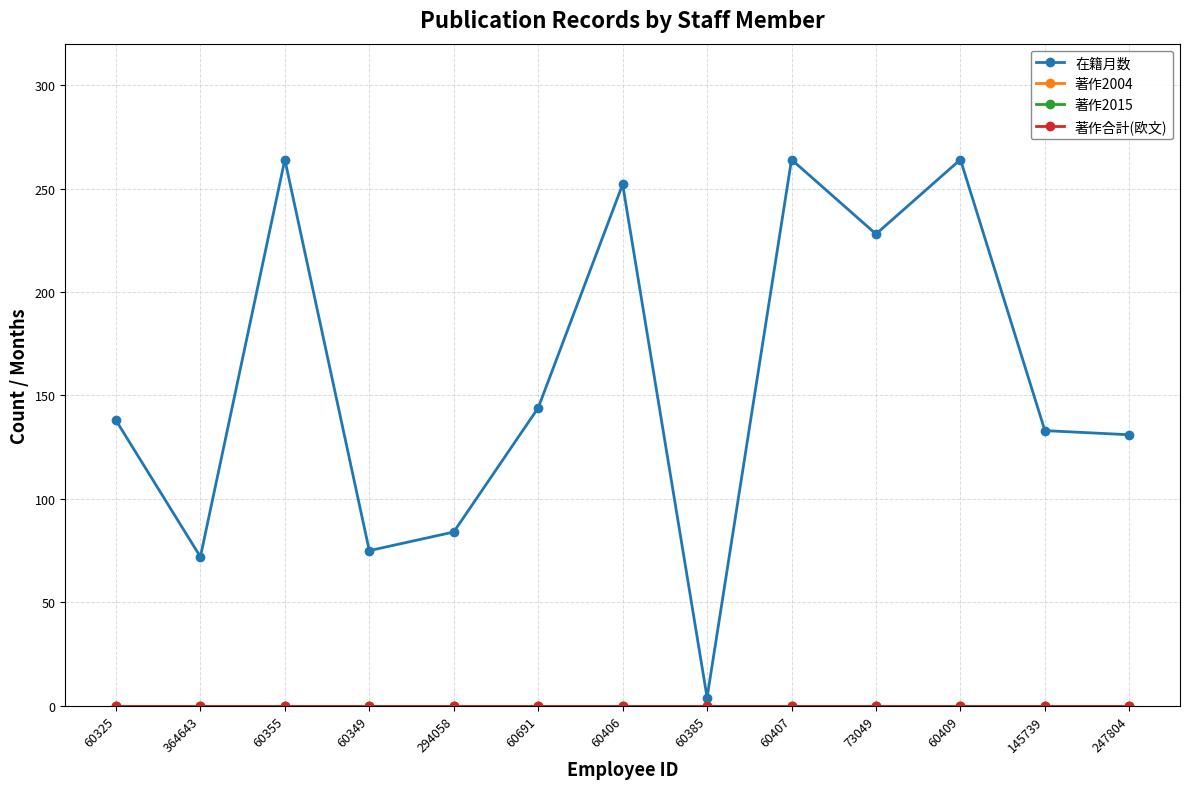

At 60409, list the series in order from largest to smallest.

在籍月数, 著作2004, 著作2015, 著作合計(欧文)